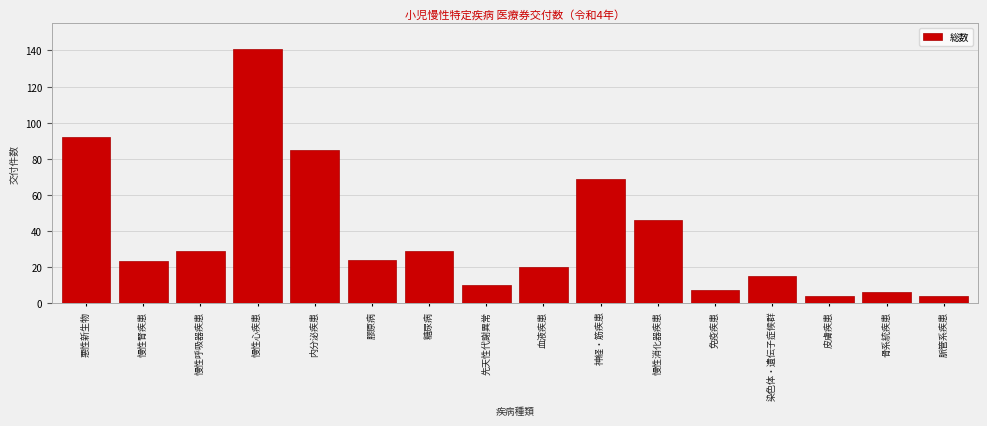

Reading right to left, extract all data points from this chart.

脈管系疾患=4	骨系統疾患=6	皮膚疾患=4	染色体・遺伝子症候群=15	免疫疾患=7	慢性消化器疾患=46	神経・筋疾患=69	血液疾患=20	先天性代謝異常=10	糖尿病=29	膠原病=24	内分泌疾患=85	慢性心疾患=141	慢性呼吸器疾患=29	慢性腎疾患=23	悪性新生物=92